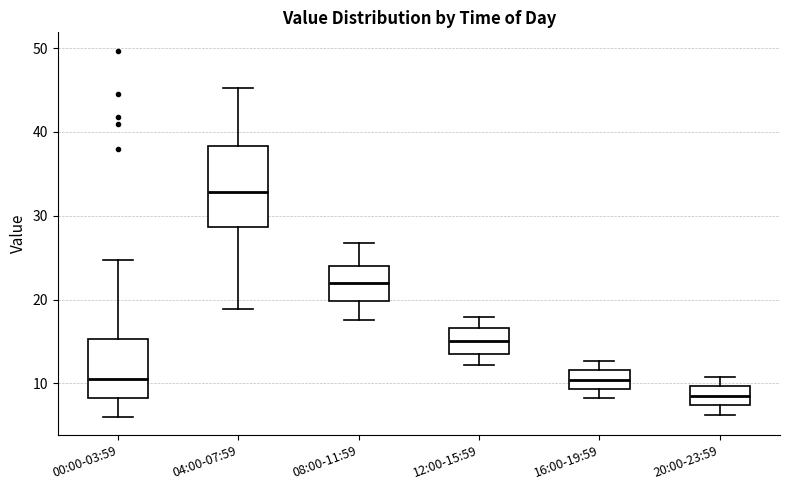

Which box's median line is the highest?

04:00-07:59